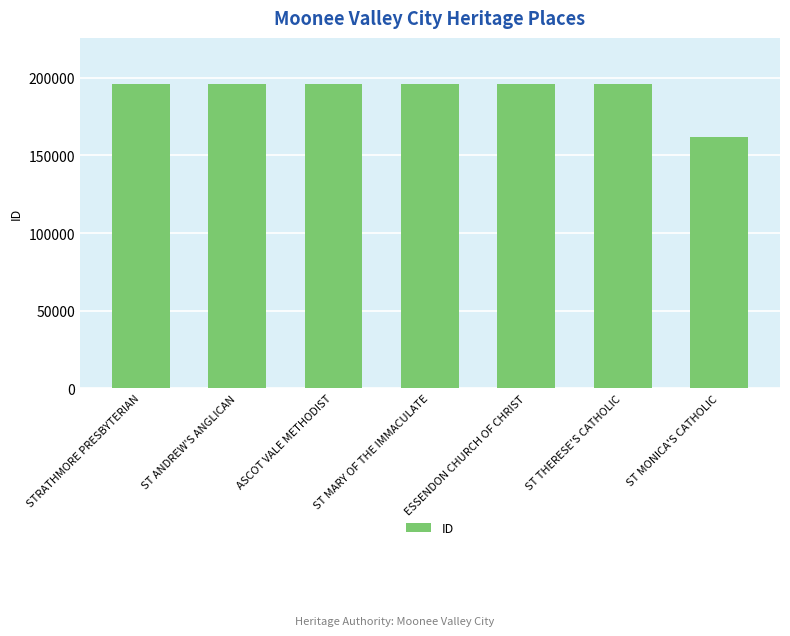

Read the value at ASCOT VALE METHODIST, to the nearest 10.

196270